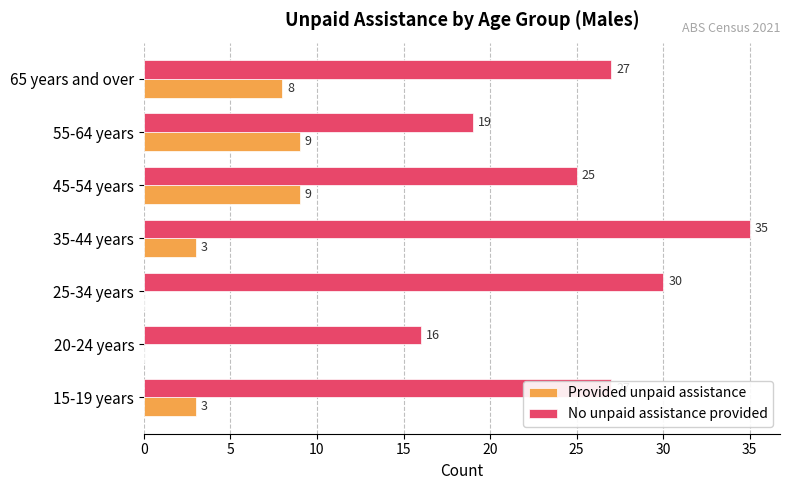

What is the sum of the No unpaid assistance provided values at 15-19 years and 20-24 years?

43